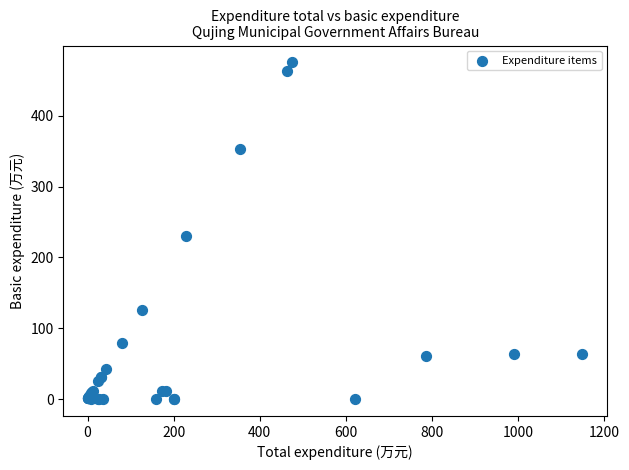

What Y value in the scatter plot is closest to 237?

229.8